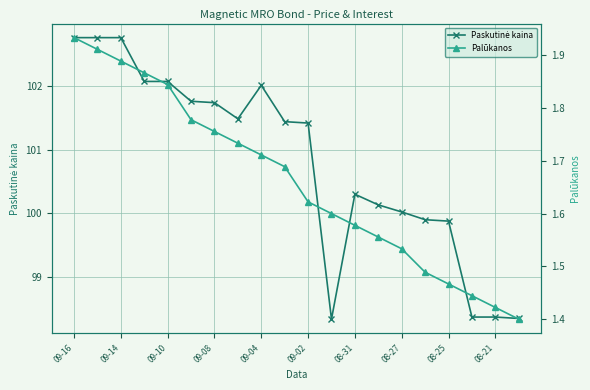

True or false: Palūkanos and Paskutinė kaina intersect in this chart.

False